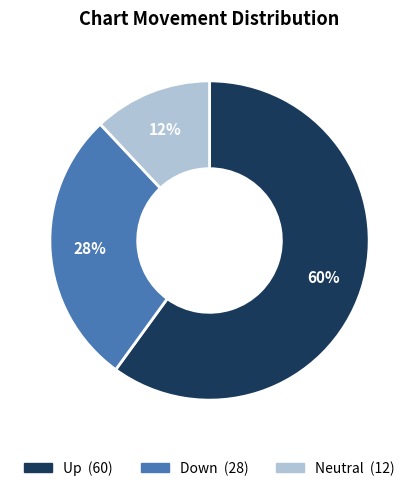

Is there a majority slice in this chart?

Yes